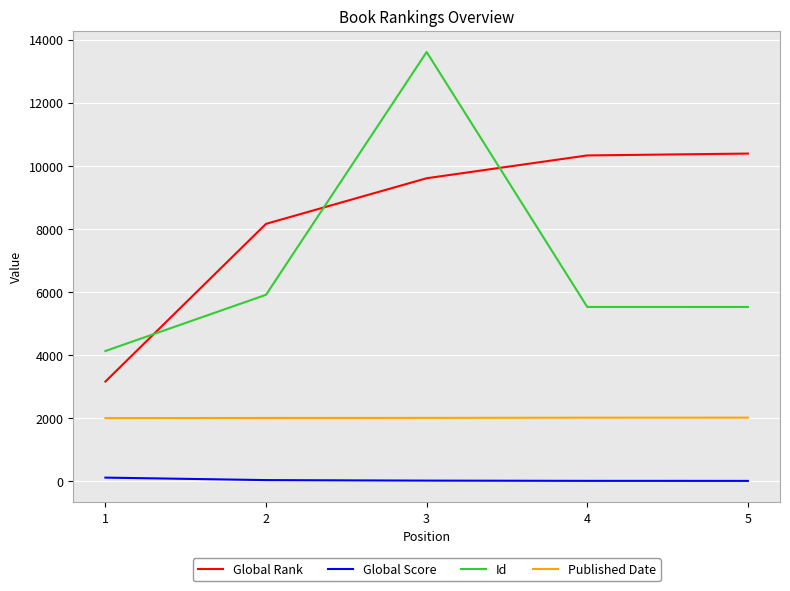

What is the lowest value of the Published Date series?

2004